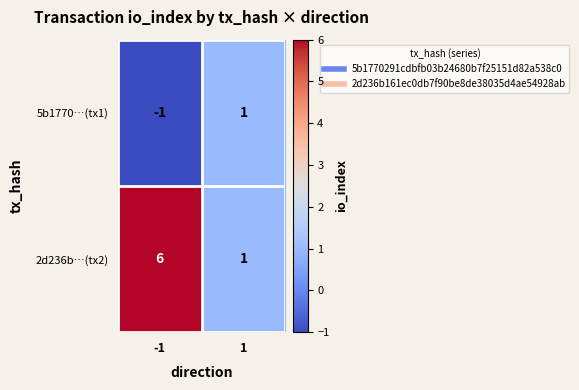

Which series has the largest total across all categories?

2d236b…(tx2)